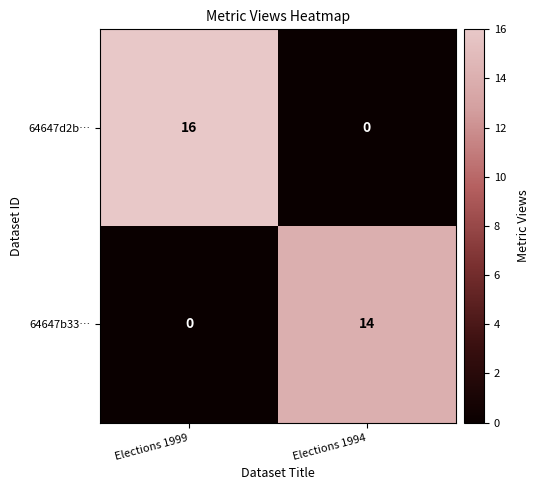

The value of 64647b33… at Elections 1999 is 0. True or false?

True